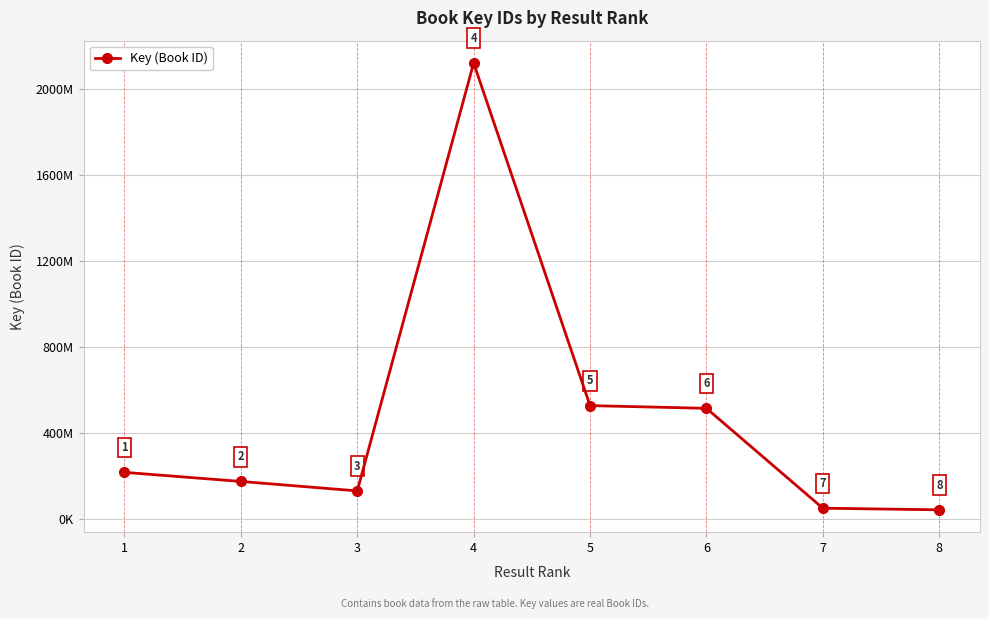

How many points are higher than both their immediate neighbors (excluding endpoints)?

1